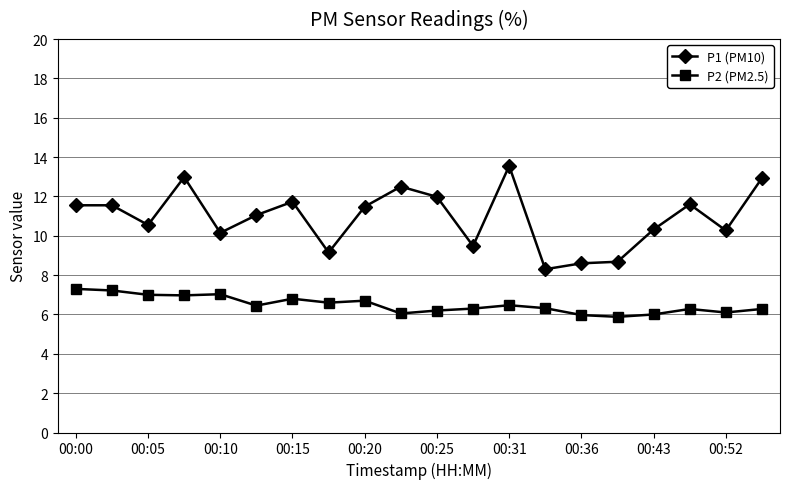

What is the maximum value for P1 (PM10)?

13.6